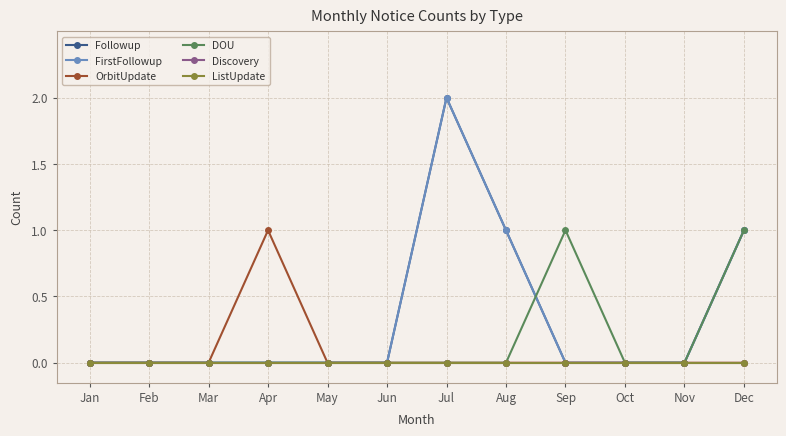

What is the sum of all FirstFollowup values?

4